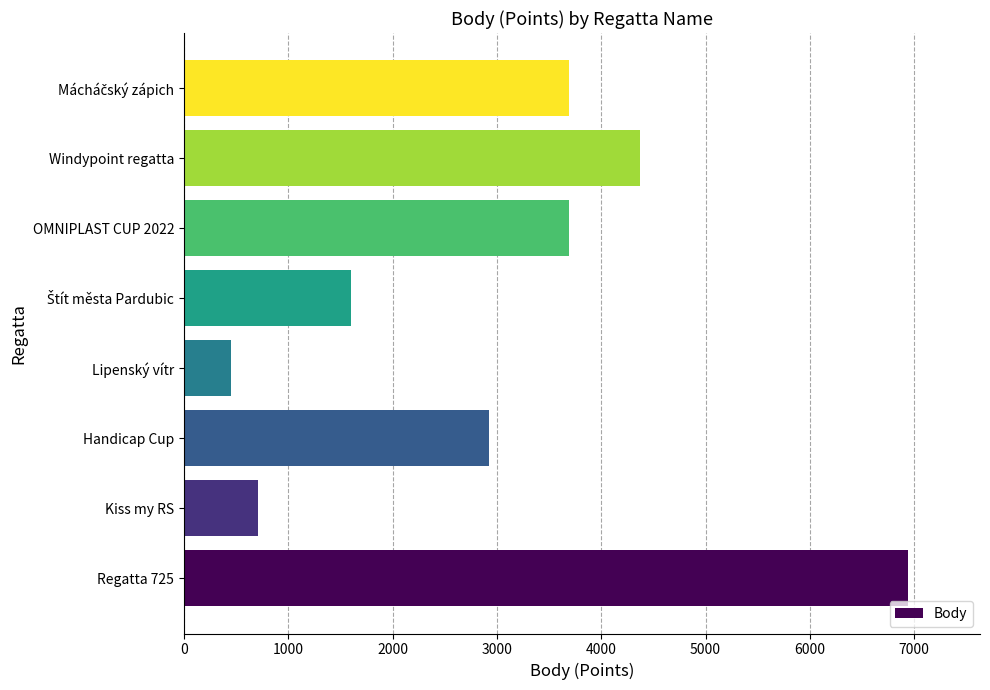

The chart shows a value of 2928 at Handicap Cup. True or false?

True